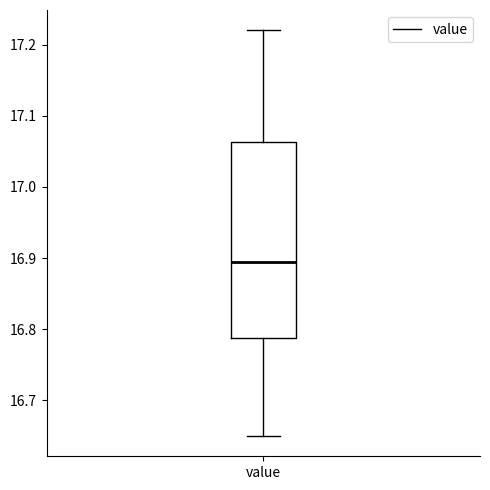

Where does the lower whisker of the box for value end on the y-axis? The values are not printed on the chart, so give them approximately, as read against the axis.

16.65